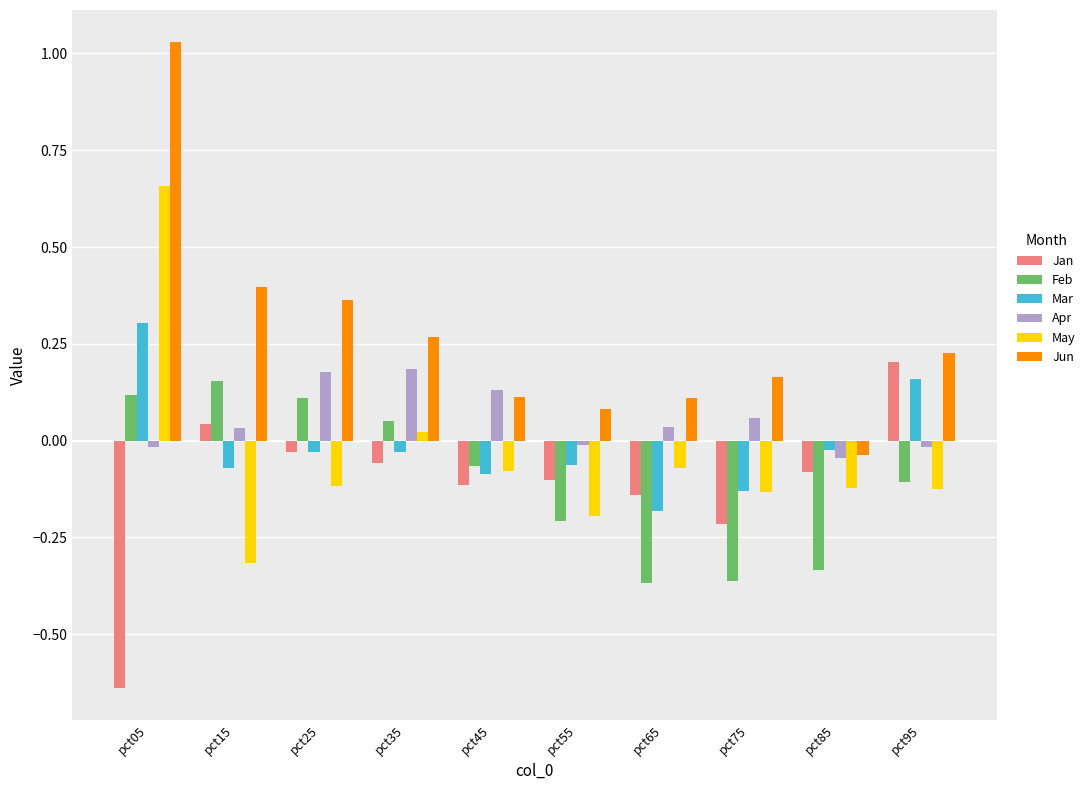

List the series in order of their peak value, highest first.

Jun, May, Mar, Jan, Apr, Feb